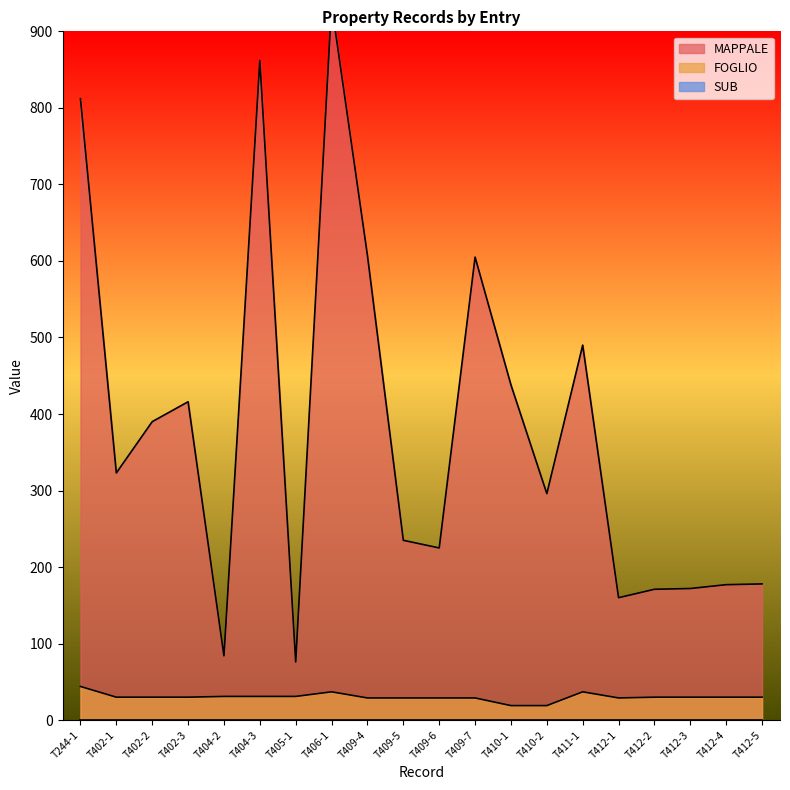

How many lines are shown in the chart?

2